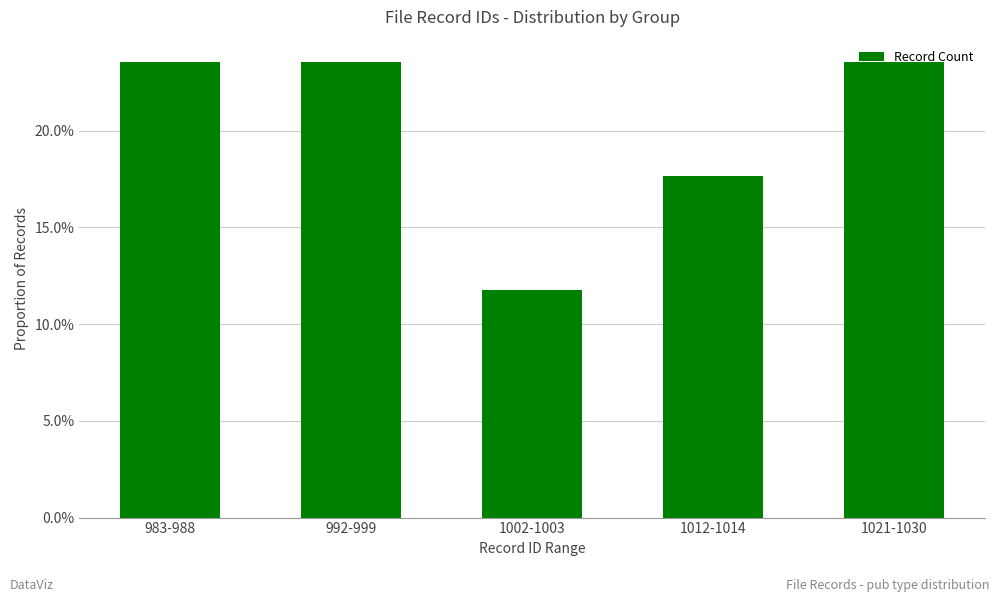

List the labels in order of value, smallest first.

1002-1003, 1012-1014, 983-988, 992-999, 1021-1030